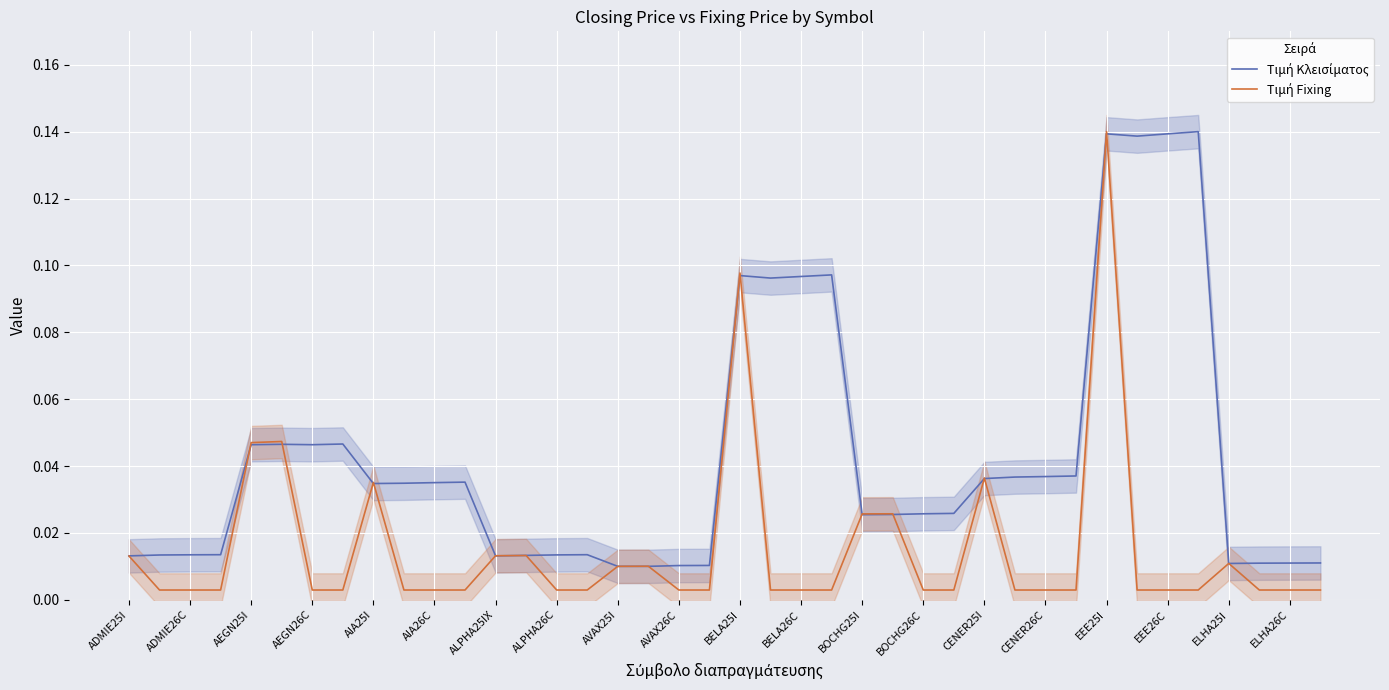

After their last crossing, which series has the higher values: Τιμή Κλεισίματος or Τιμή Fixing?

Τιμή Κλεισίματος